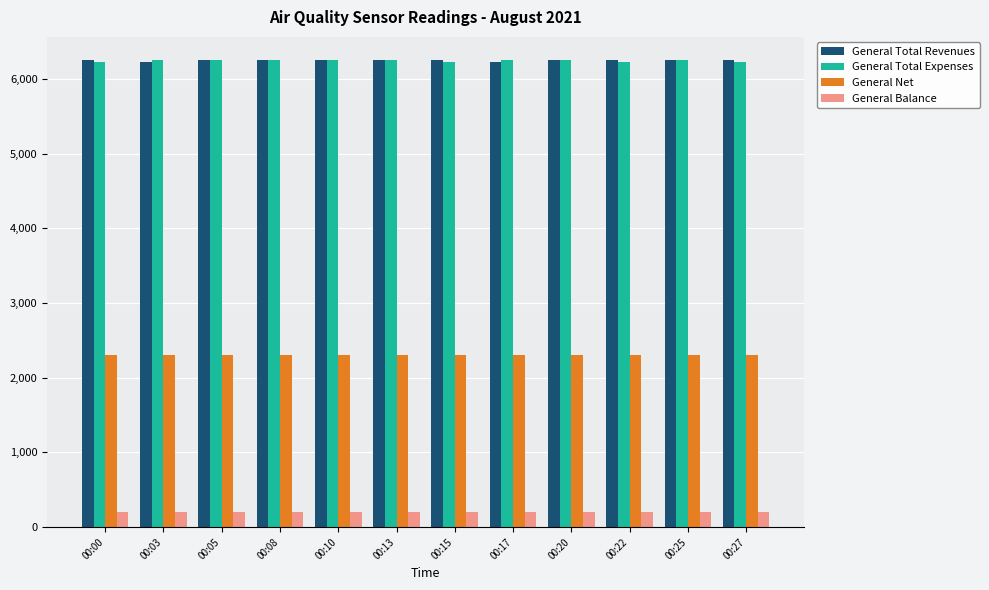

Which series has the largest range (max minus min)?

General Total Expenses